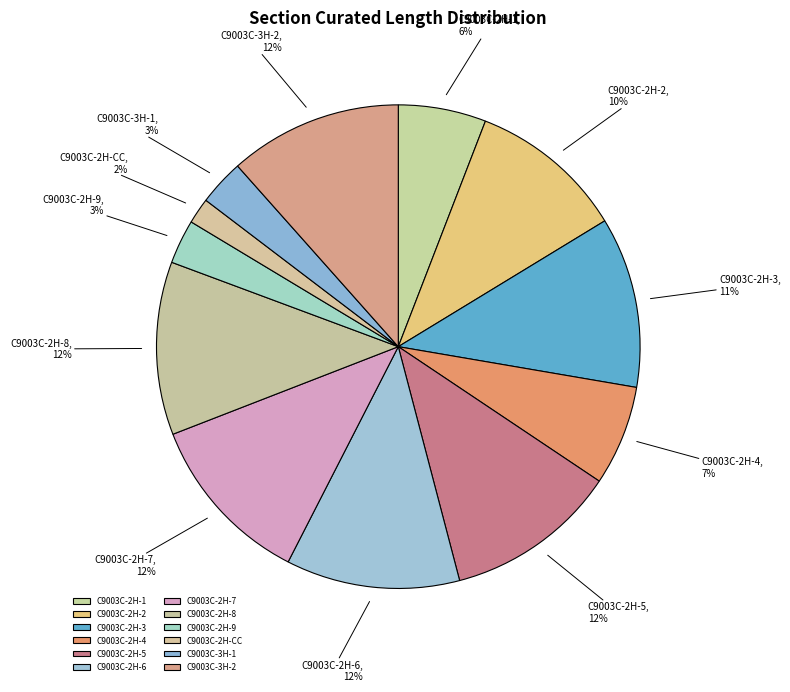

Do C9003C-3H-1 and C9003C-2H-3 together represent more than half of the pie?

No